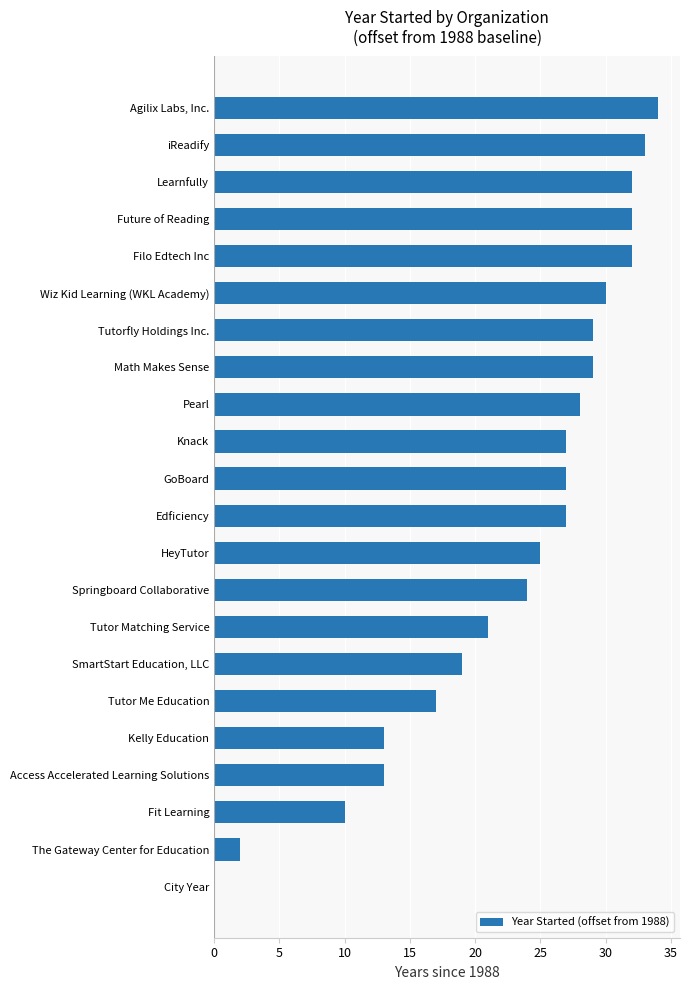

Approximately how many times larger is the value at Filo Edtech Inc compared to Learnfully?

1.0